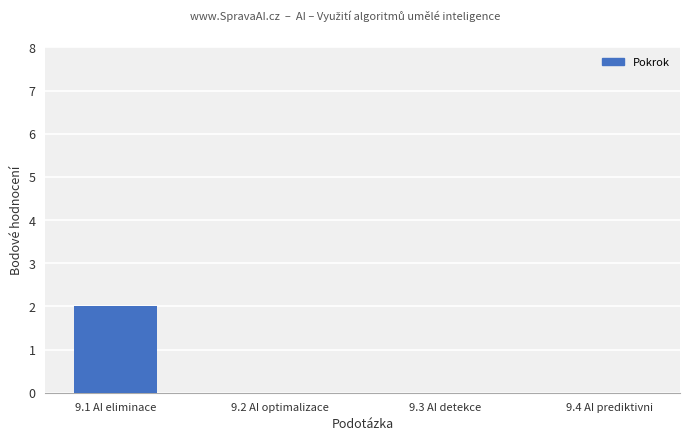

The value at 9.4 AI prediktivni is -1. True or false?

False